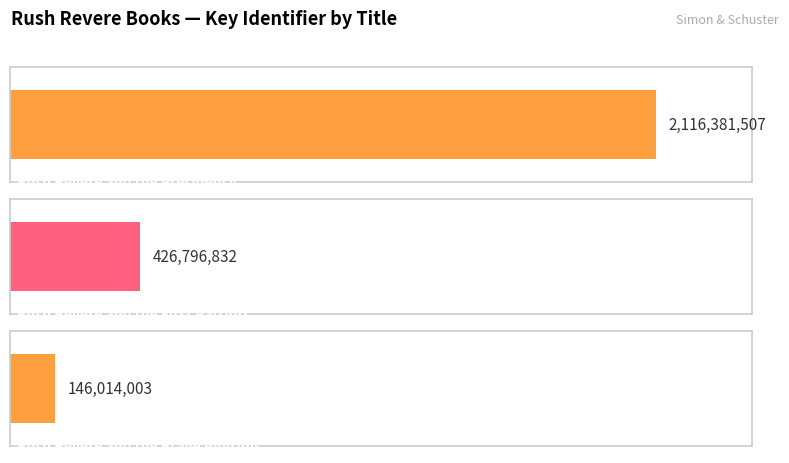

Rank the categories by value from lowest to highest.

Rush Revere and the Brave Pilgrims, Rush Revere and the First Patriots, Rush Revere and the Presidency